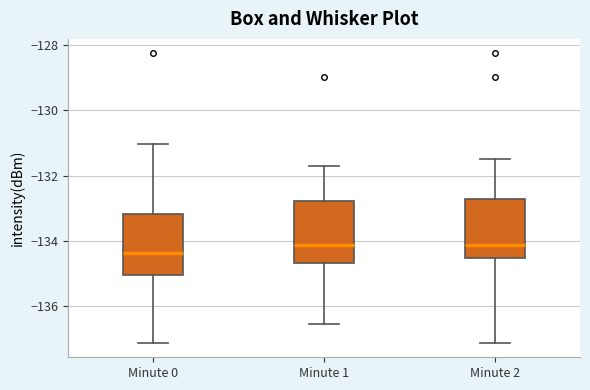

Reading left to right, transcribe this box plot: for each box, give where its median line is, the range the box spans, and where its two whiskers end, as read against the y-axis. The values are not printed on the chart, so give them approximately, as read against the axis.

Minute 0: median -134.4, box -135.0 to -133.2, whiskers -137.2 to -131.0
Minute 1: median -134.2, box -134.6 to -132.8, whiskers -136.6 to -131.8
Minute 2: median -134.2, box -134.6 to -132.8, whiskers -137.2 to -131.6